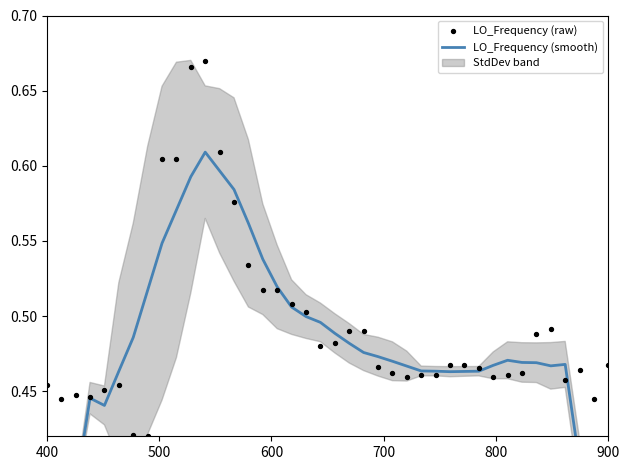

Which series has the largest total across all categories?

LO_Frequency (raw)